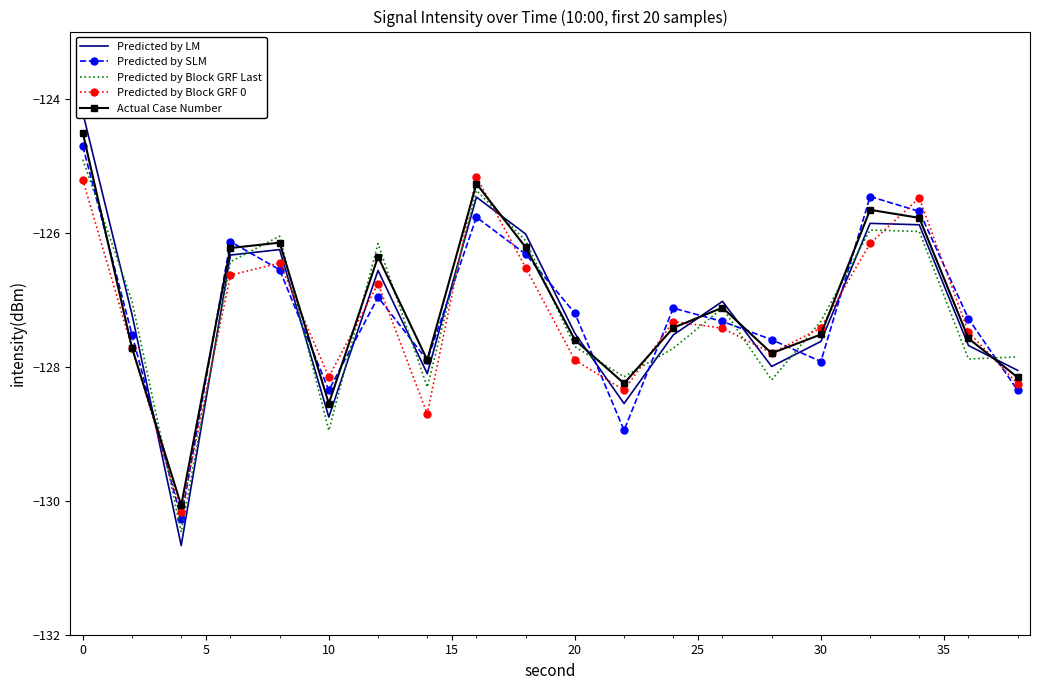

Which series has the largest total across all categories?

Actual Case Number